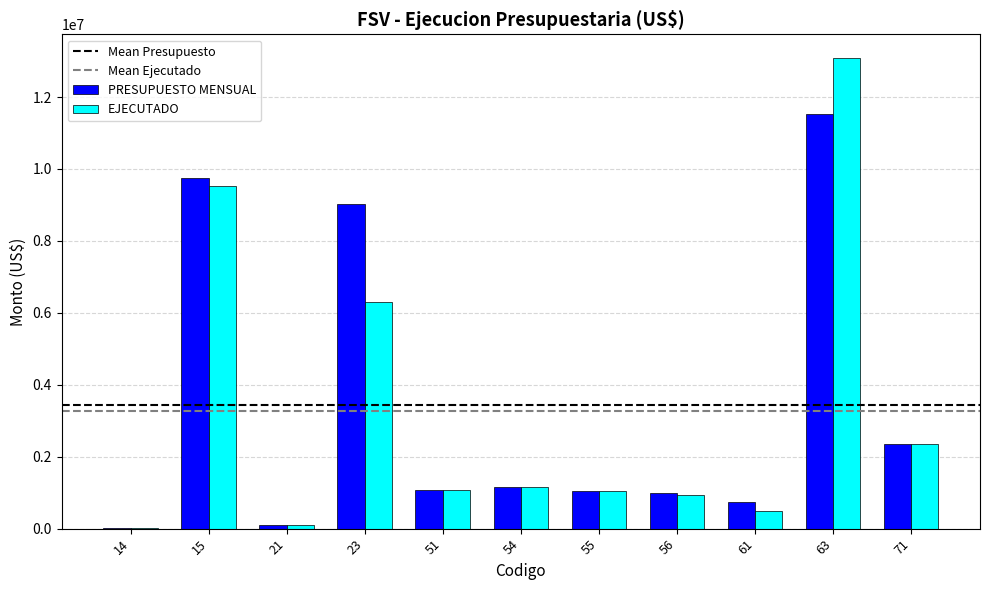

How many data points in EJECUTADO are above 1063934?

6